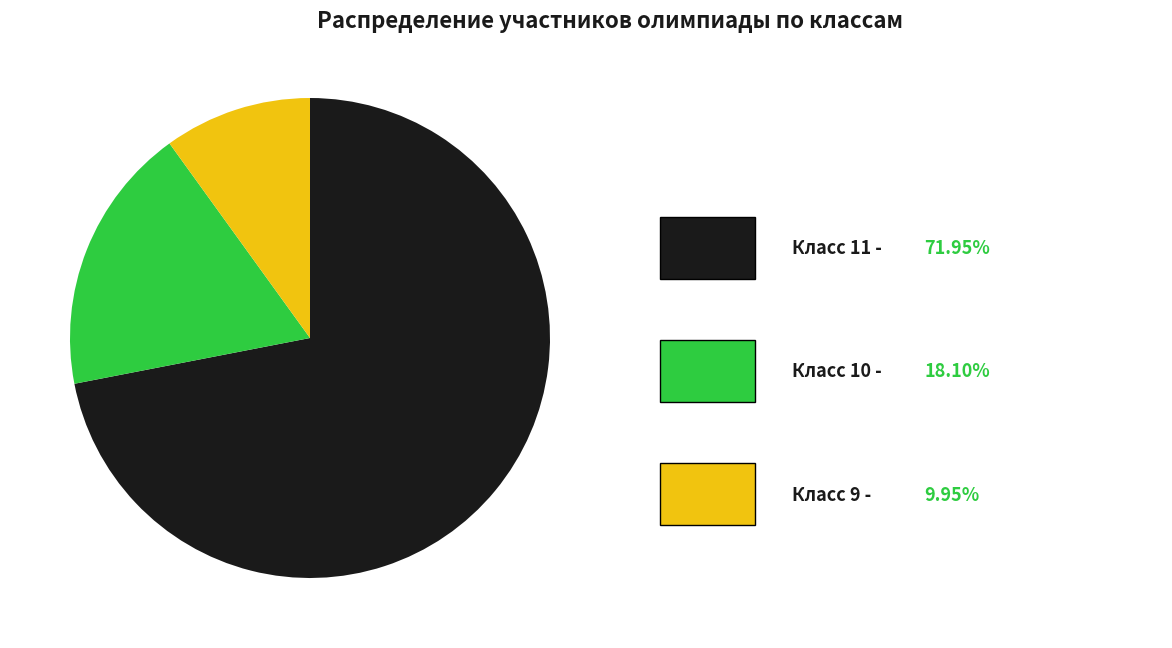

Is there any slice that represents more than half of the pie?

Yes